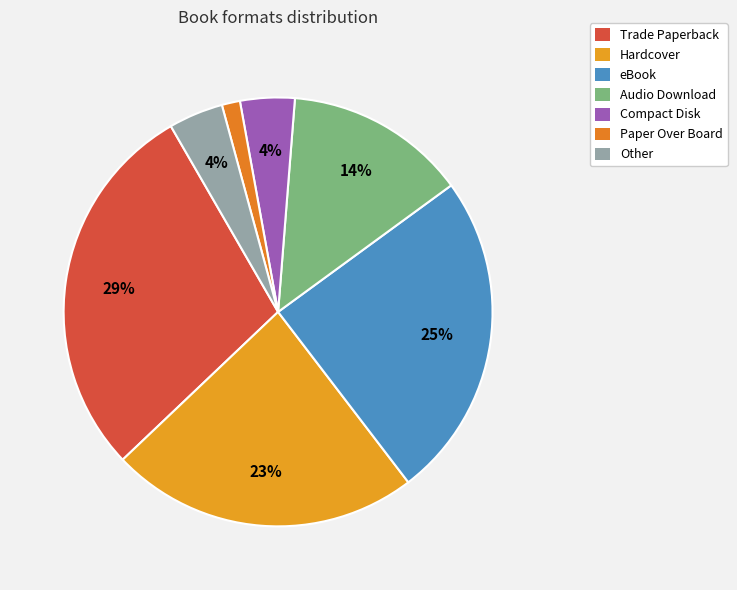

What is the smallest slice in the pie chart?

Paper Over Board